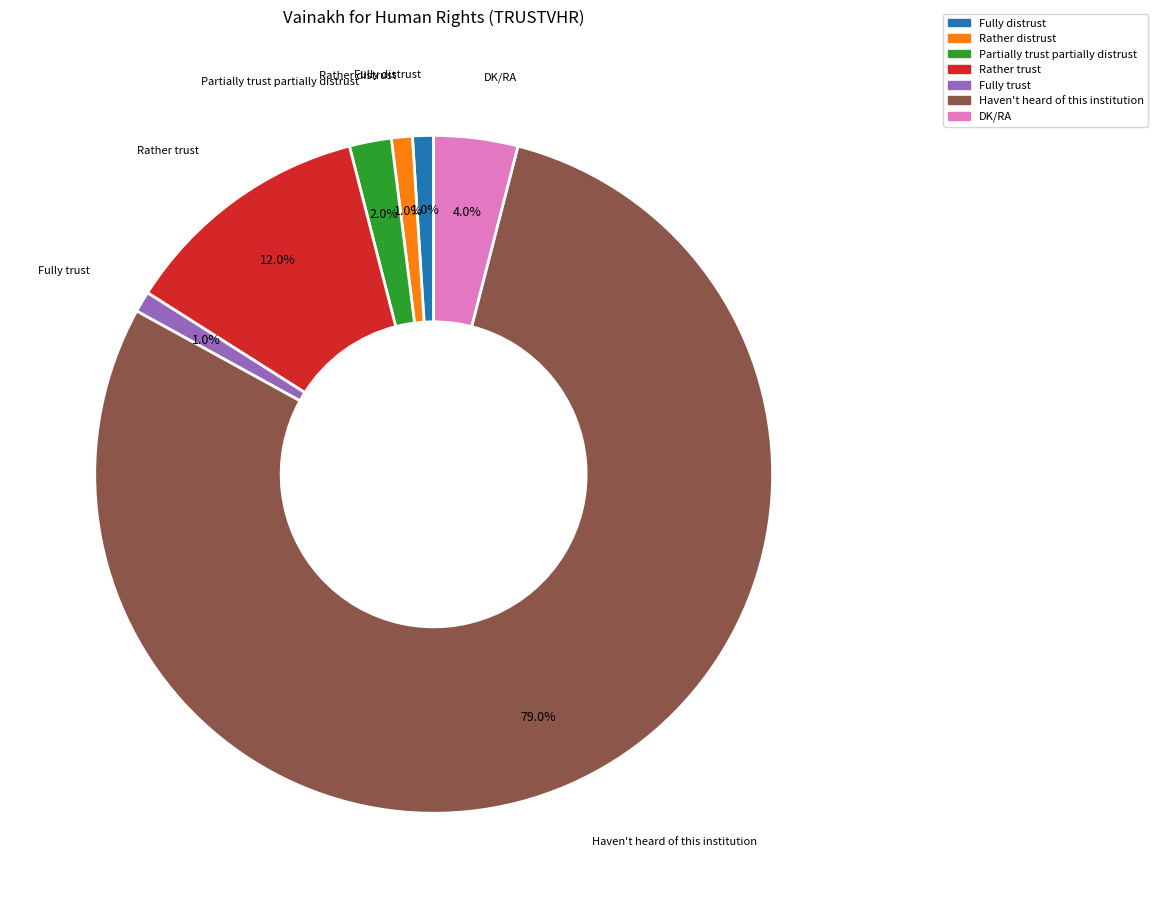

To the nearest percent, what portion does Rather distrust represent?

1%